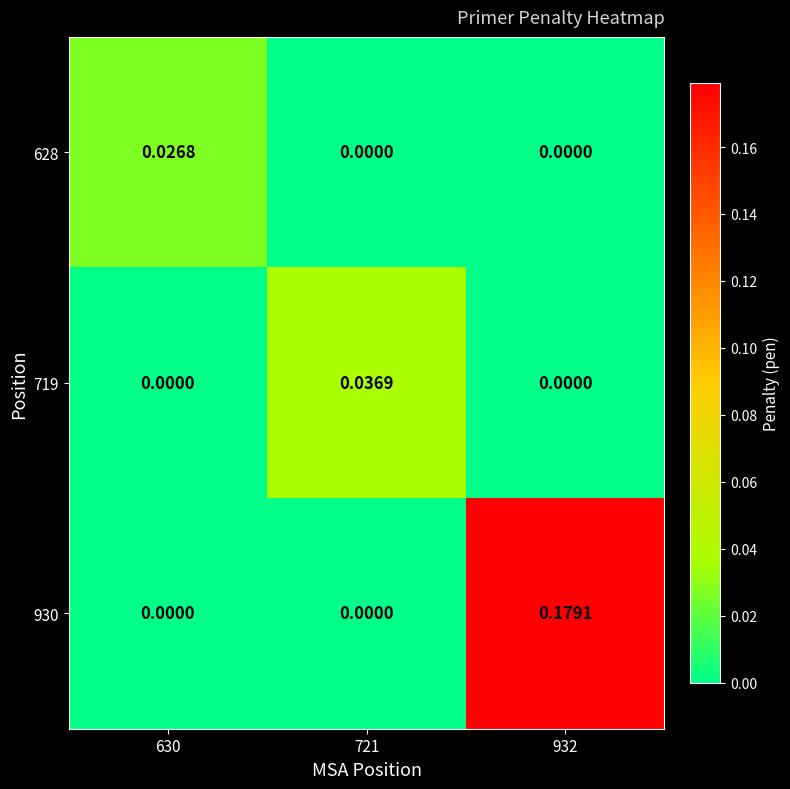

Count the number of data series in this chart.

3